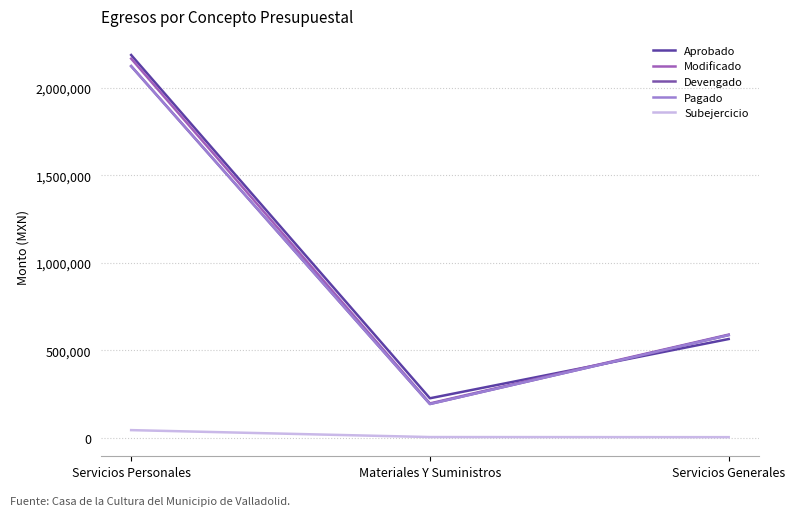

List the series in order of their peak value, highest first.

Aprobado, Modificado, Devengado, Pagado, Subejercicio